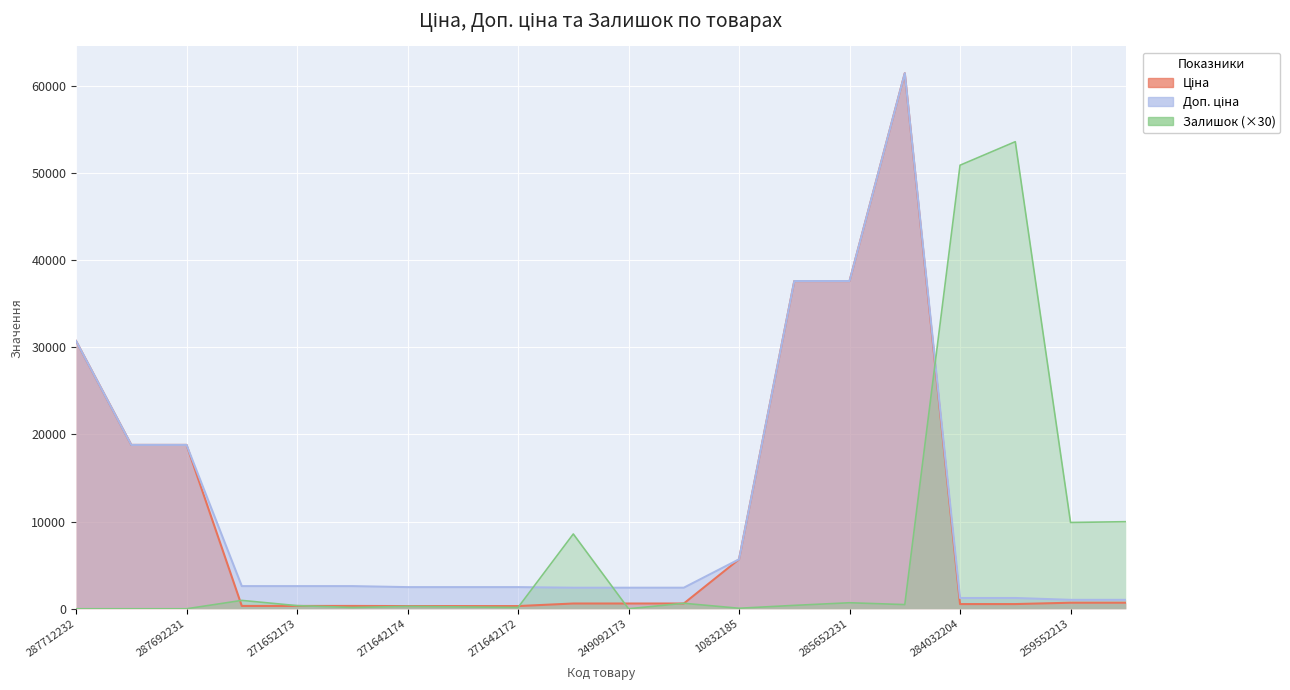

How many values in the Ціна series are below 603?

8